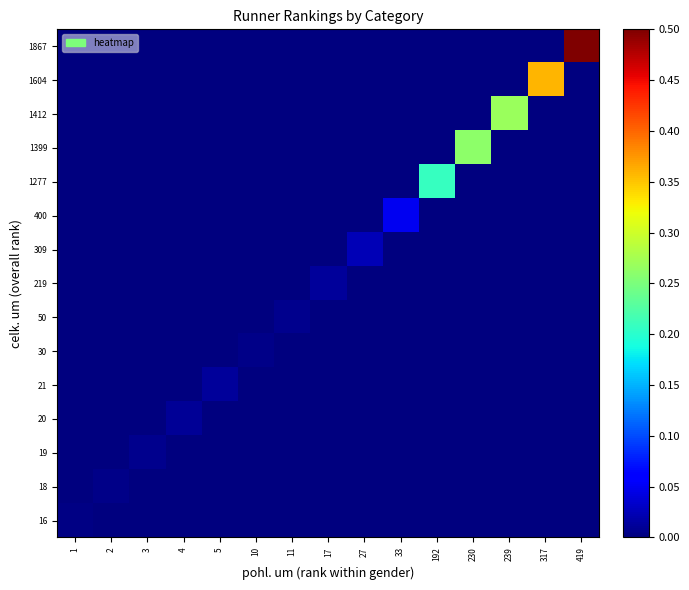

At which category does the chart reach its peak across all series?

419